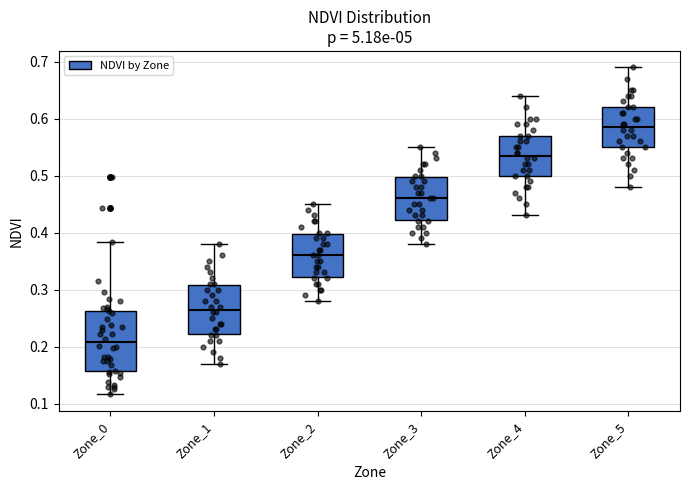

Reading left to right, read every box against the y-axis: the position of its median line, the range the box covers, and the ends of its whiskers. The values are not printed on the chart, so give them approximately, as read against the axis.

Zone_0: median 0.21, box 0.16 to 0.26, whiskers 0.12 to 0.38
Zone_1: median 0.27, box 0.22 to 0.31, whiskers 0.17 to 0.38
Zone_2: median 0.36, box 0.32 to 0.40, whiskers 0.28 to 0.45
Zone_3: median 0.46, box 0.42 to 0.50, whiskers 0.38 to 0.55
Zone_4: median 0.54, box 0.50 to 0.57, whiskers 0.43 to 0.64
Zone_5: median 0.59, box 0.55 to 0.62, whiskers 0.48 to 0.69